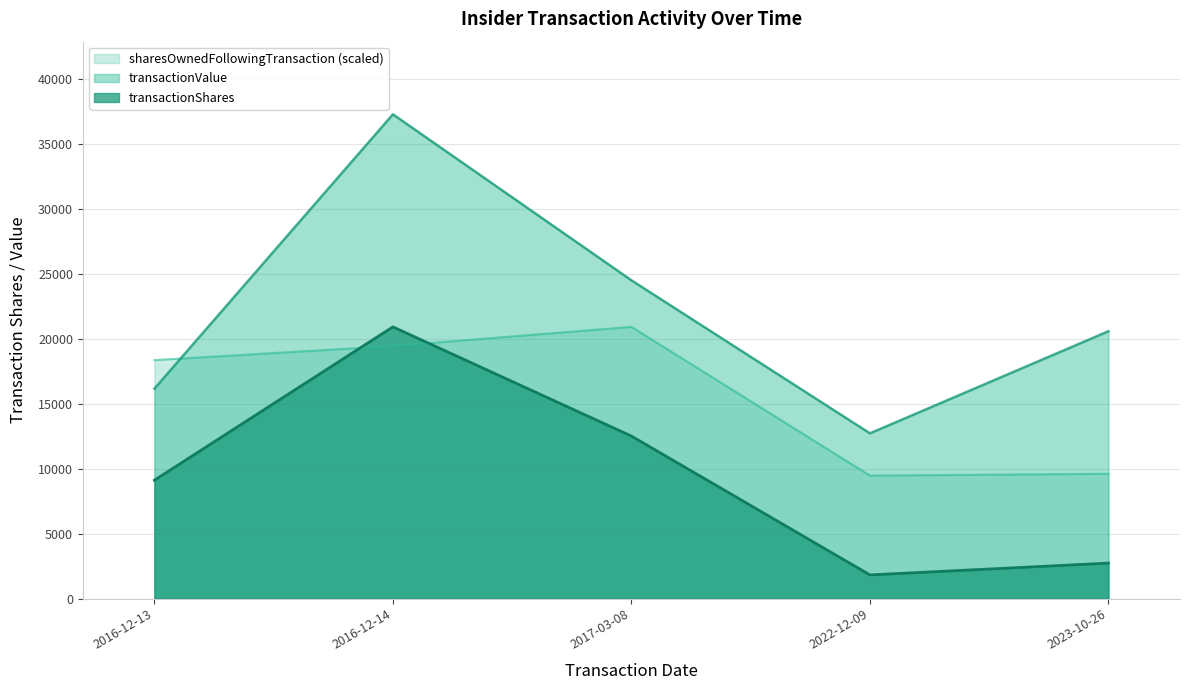

What are all the series names shown in the legend?

transactionShares, transactionValue, sharesOwnedFollowingTransaction